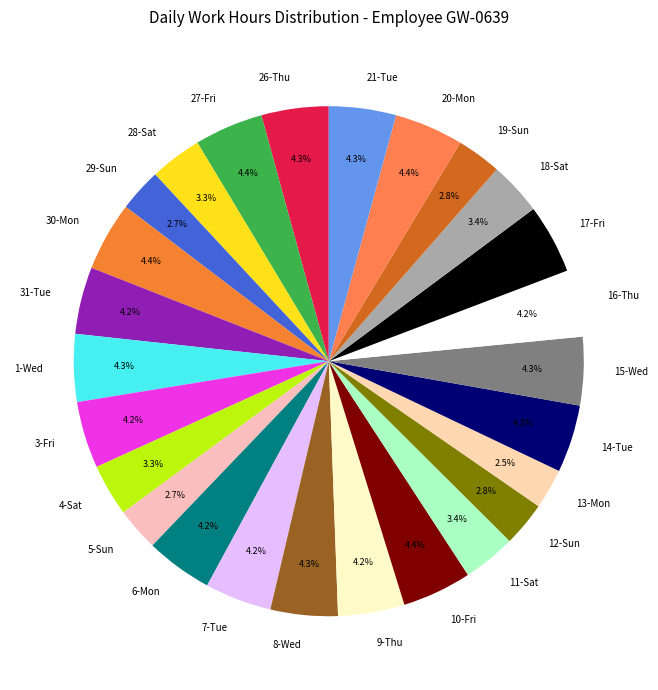

Is there a majority slice in this chart?

No